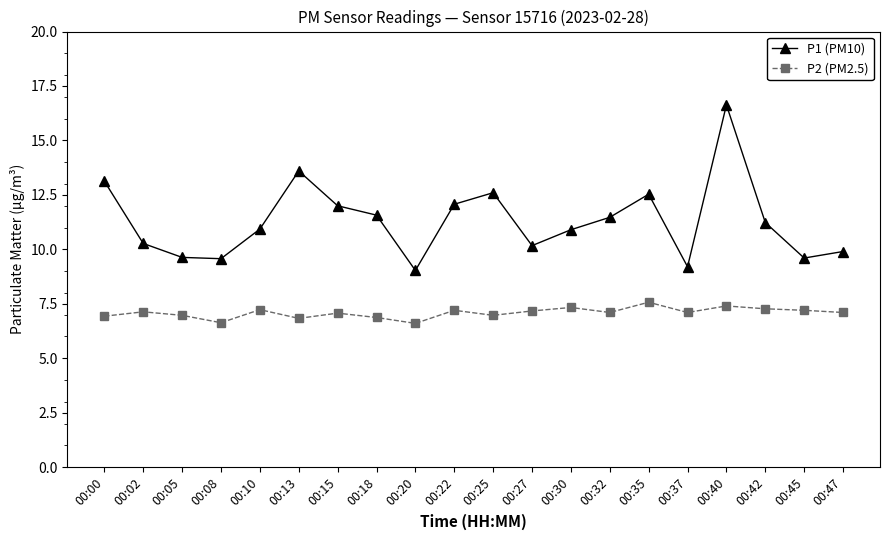

What is the average value of the P1 (PM10) series?

11.3